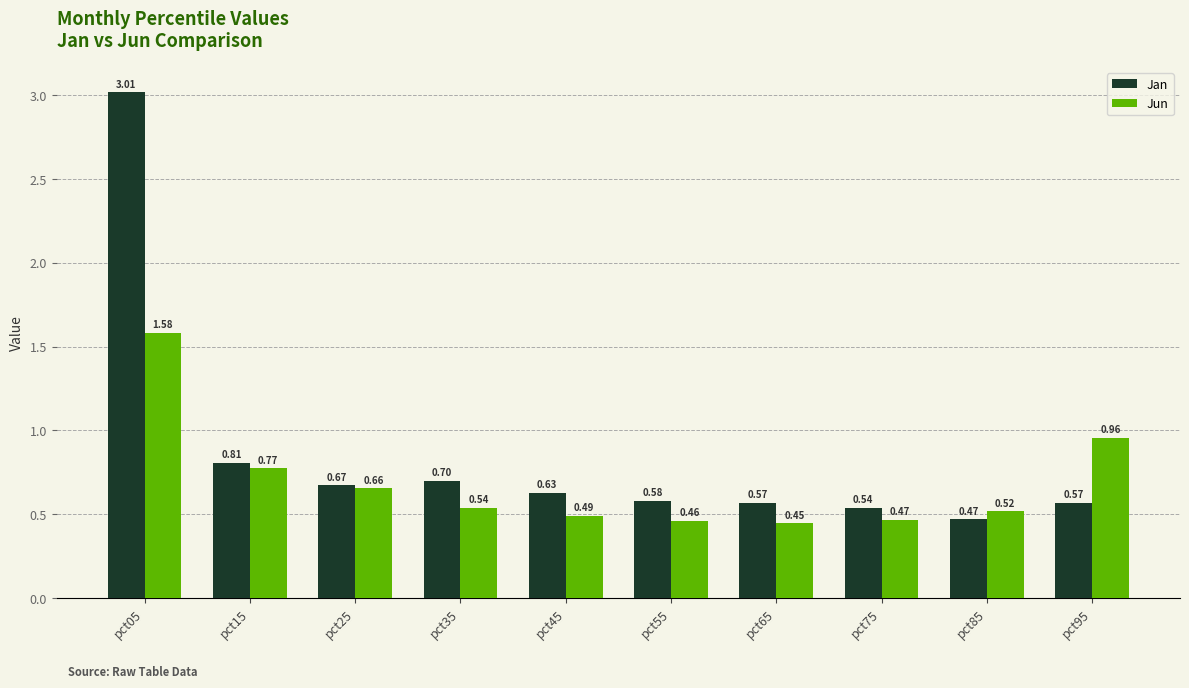

What is the total value across all series at pct45?

1.1